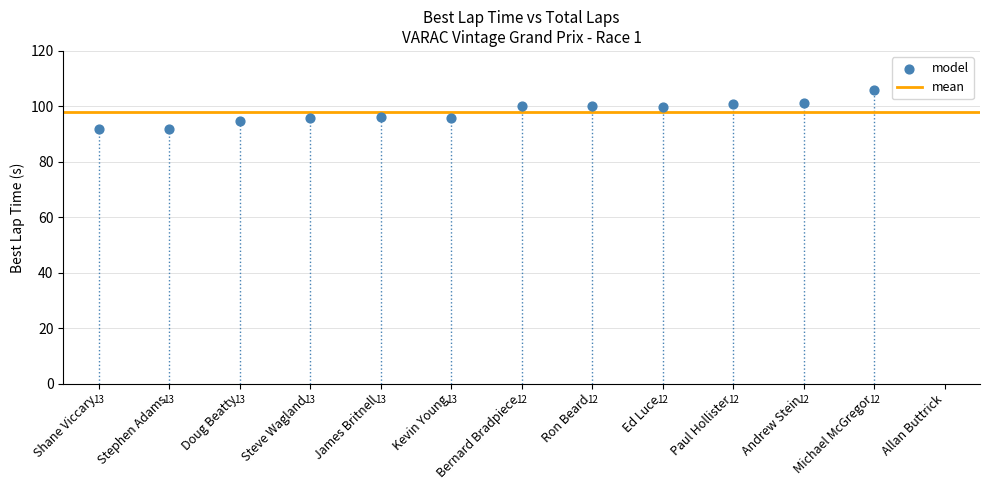

What is the range of Y values (max minus min)?

13.8